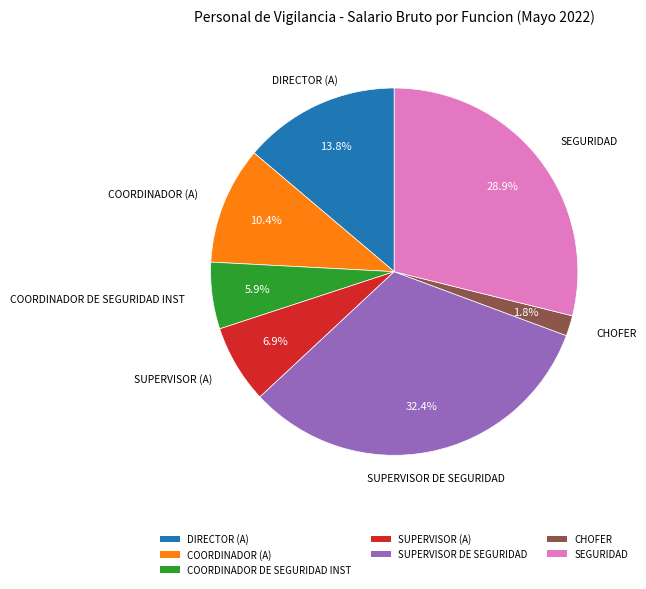

What percentage is the DIRECTOR (A) slice, to the nearest percent?

14%